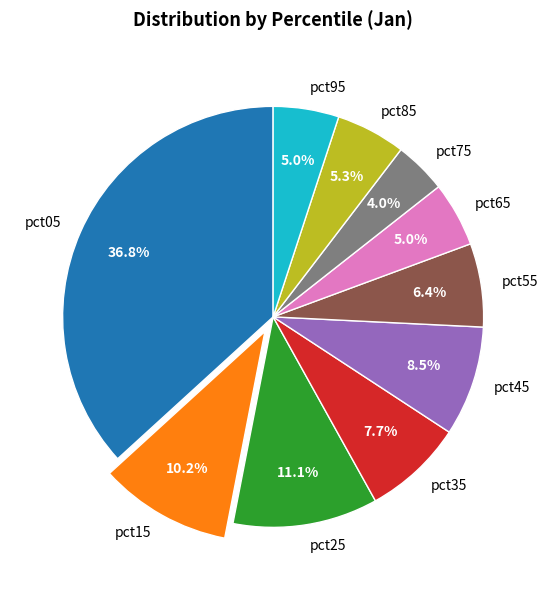

Is there a majority slice in this chart?

No